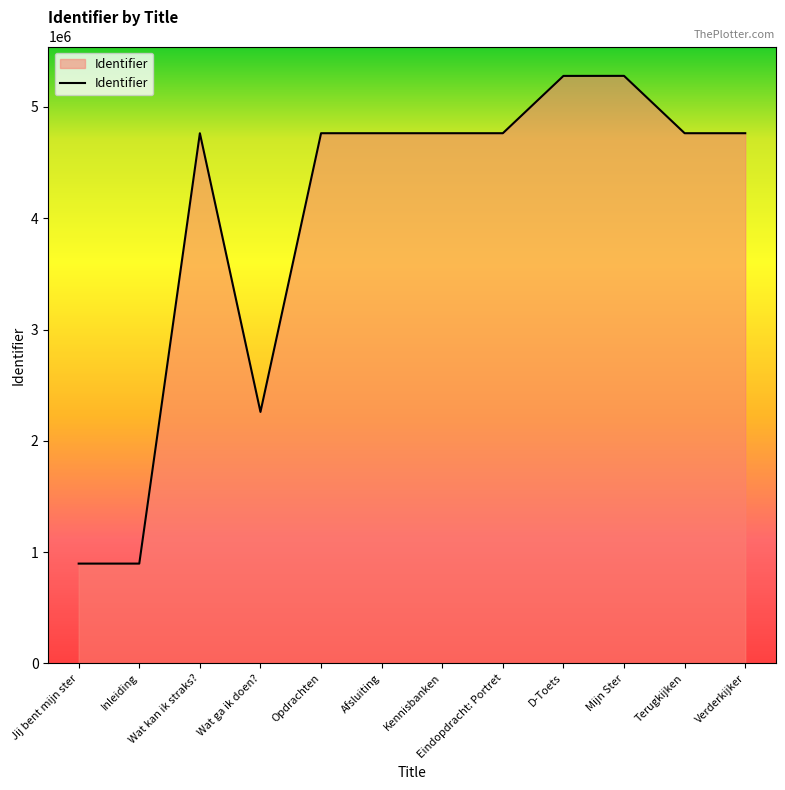

How many lines are shown in the chart?

1